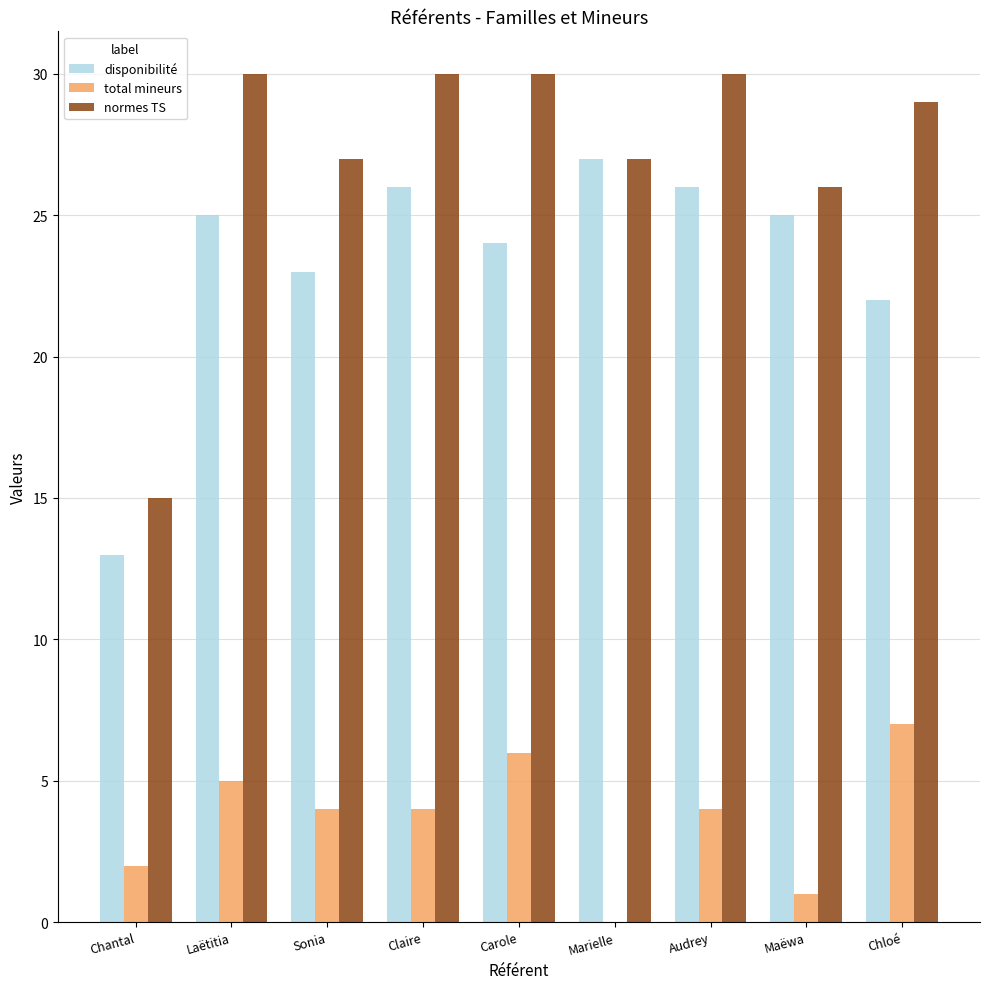

Reading left to right, extract all data points from this chart.

disponibilité: Chantal=13	Laëtitia=25	Sonia=23	Claire=26	Carole=24	Marielle=27	Audrey=26	Maëwa=25	Chloé=22
total mineurs: Chantal=2	Laëtitia=5	Sonia=4	Claire=4	Carole=6	Marielle=0	Audrey=4	Maëwa=1	Chloé=7
normes TS: Chantal=15	Laëtitia=30	Sonia=27	Claire=30	Carole=30	Marielle=27	Audrey=30	Maëwa=26	Chloé=29